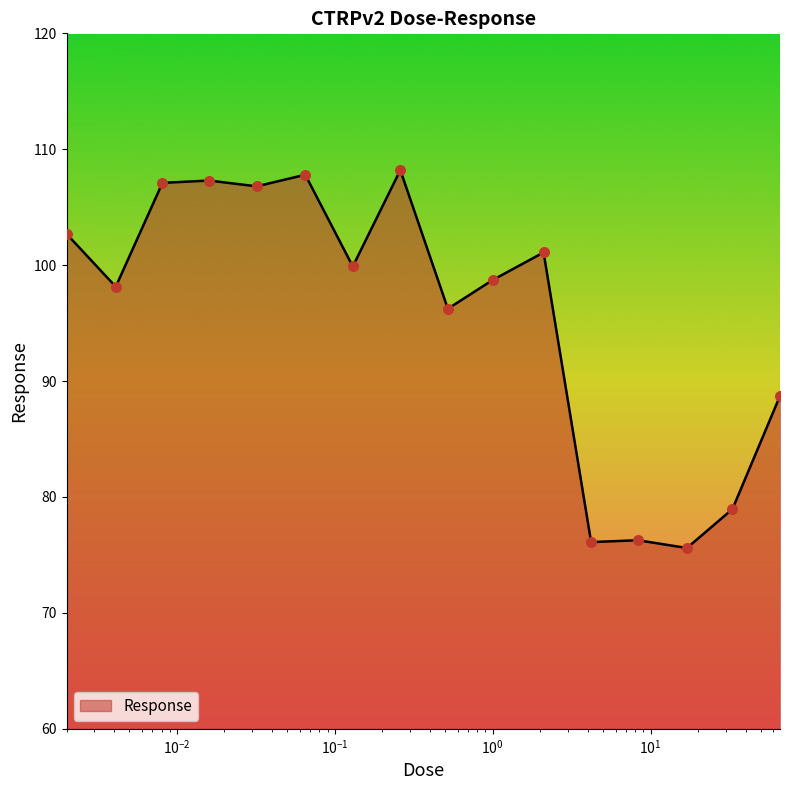

What is the greatest value displayed?

108.2